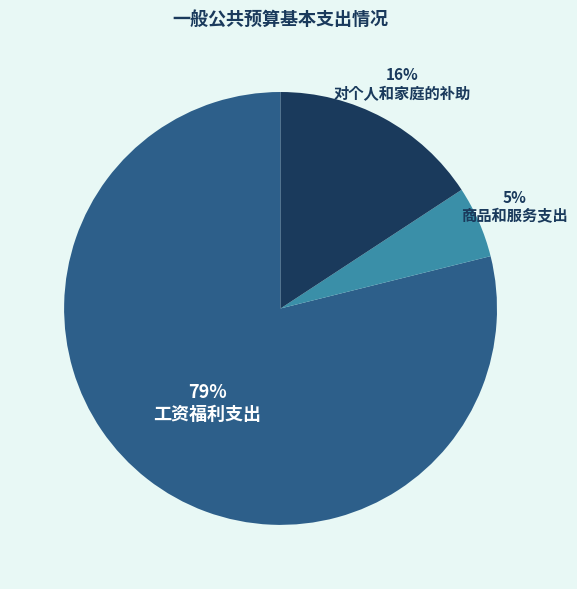

To the nearest percent, what percentage of the pie is 对个人和家庭的补助?

16%